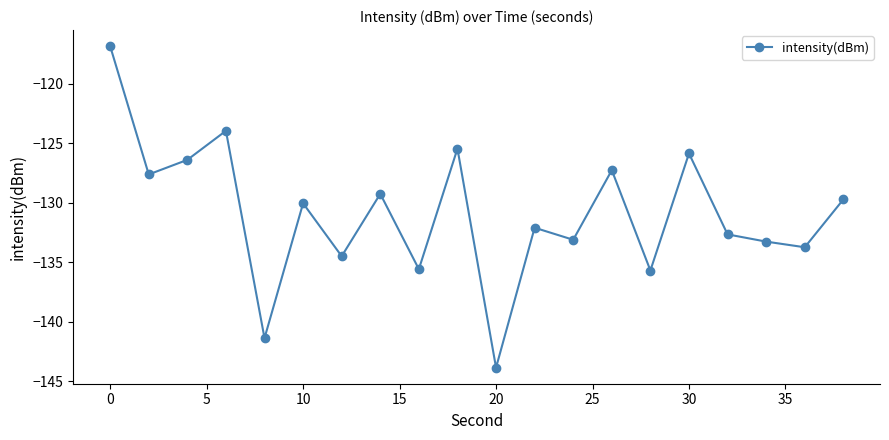

How many distinct data groups are displayed?

1